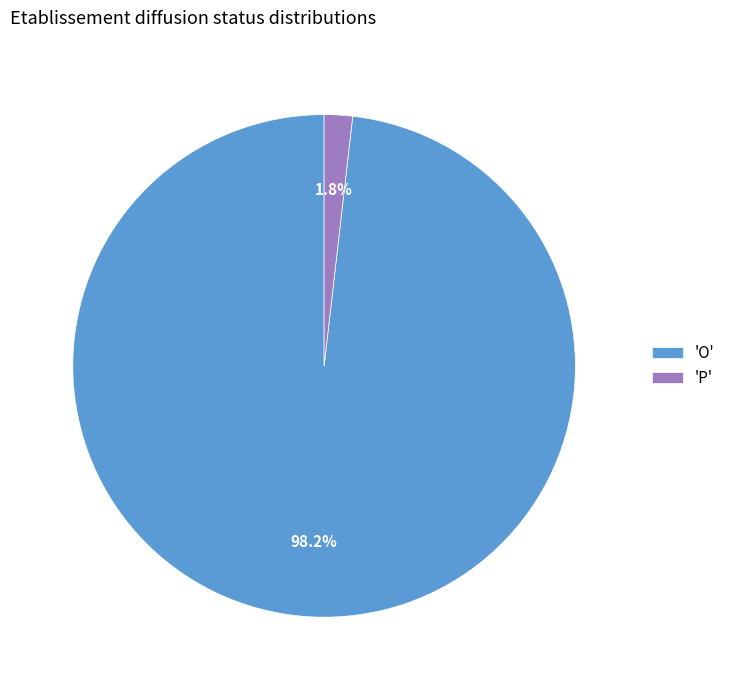

To the nearest percent, what is the average slice percentage?

50%